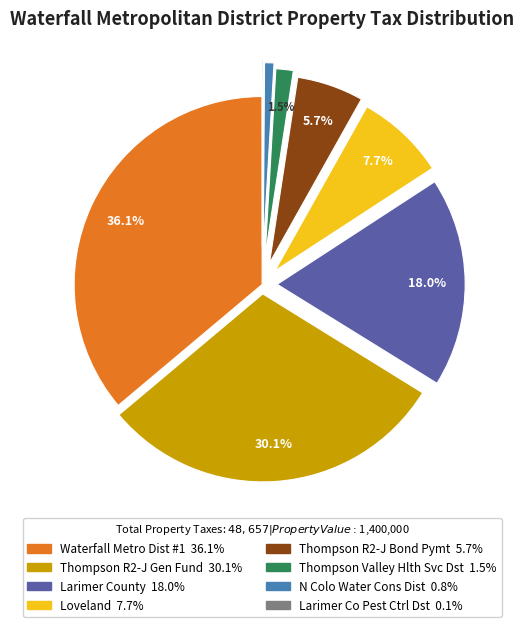

Does Loveland account for over 50% of the chart?

No